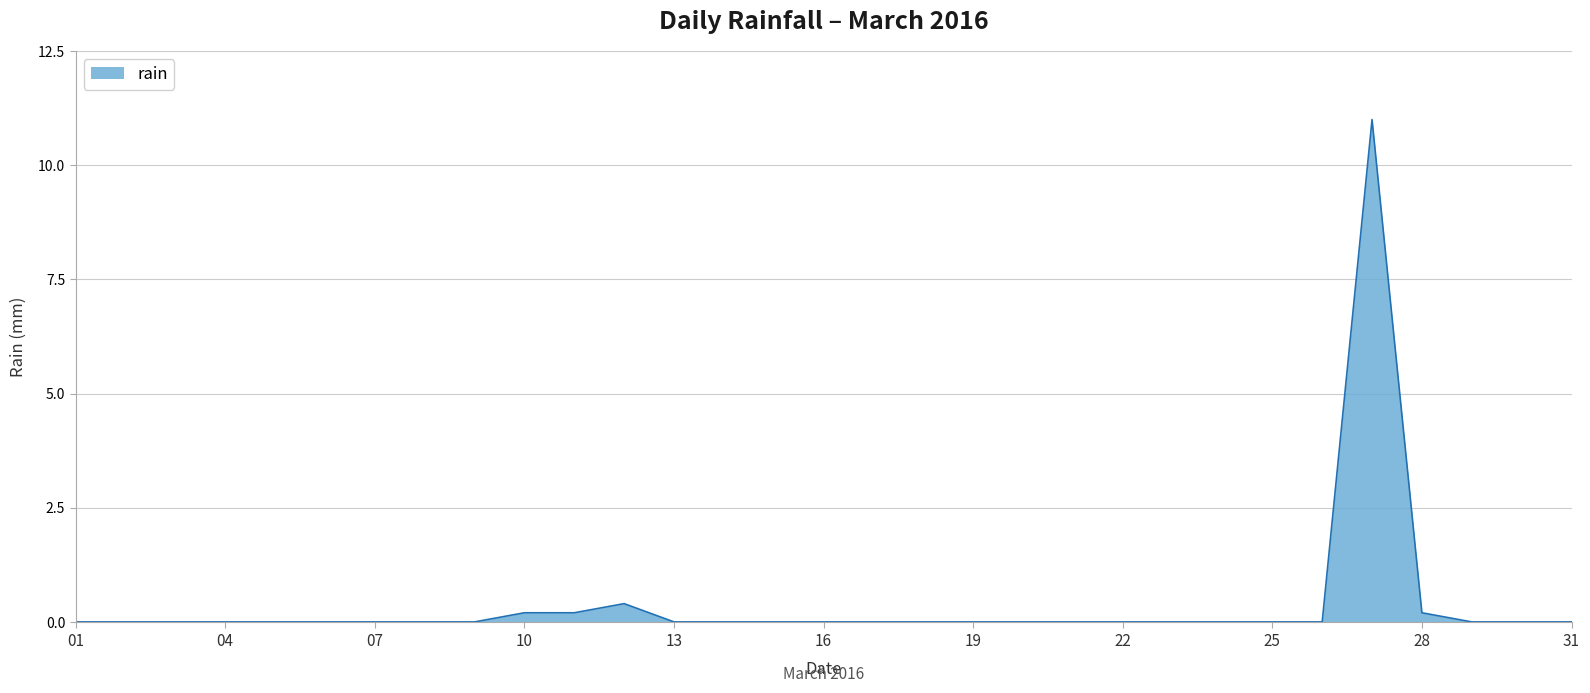

Reading right to left, transcribe all the data shown in this chart.

0.0	0.0	0.0	0.2	11.0	0.0	0.0	0.0	0.0	0.0	0.0	0.0	0.0	0.0	0.0	0.0	0.0	0.0	0.0	0.4	0.2	0.2	0.0	0.0	0.0	0.0	0.0	0.0	0.0	0.0	0.0